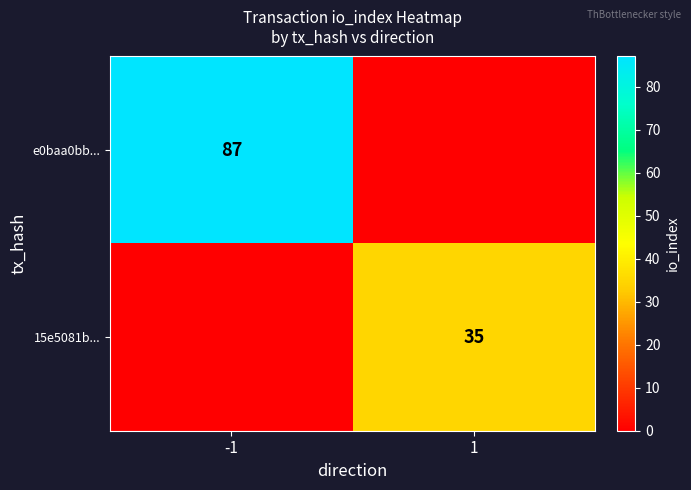

What is the total value across all series at 1?

35